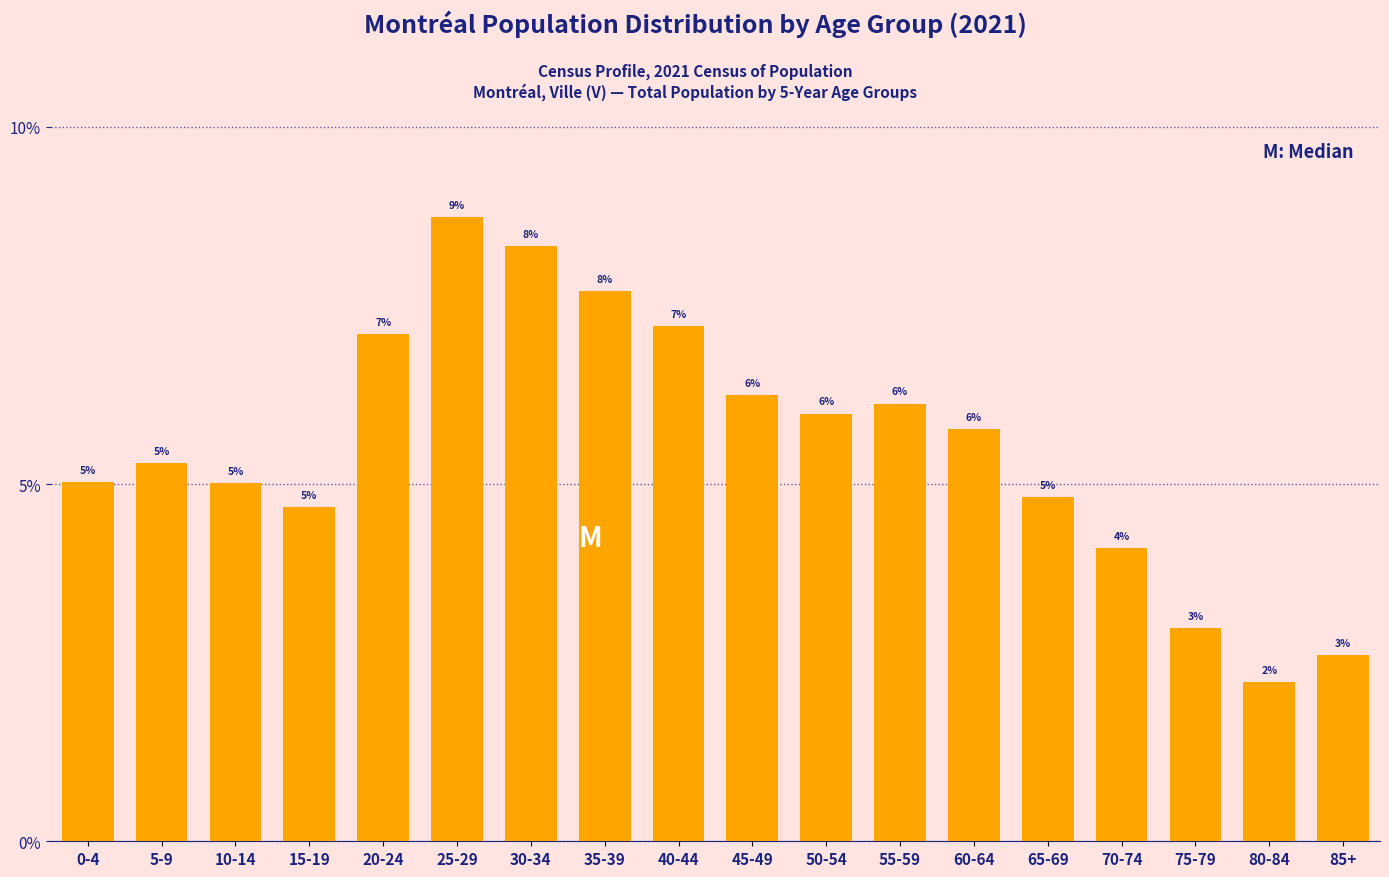

Is it true that the value at 15-19 is 4.7?

True